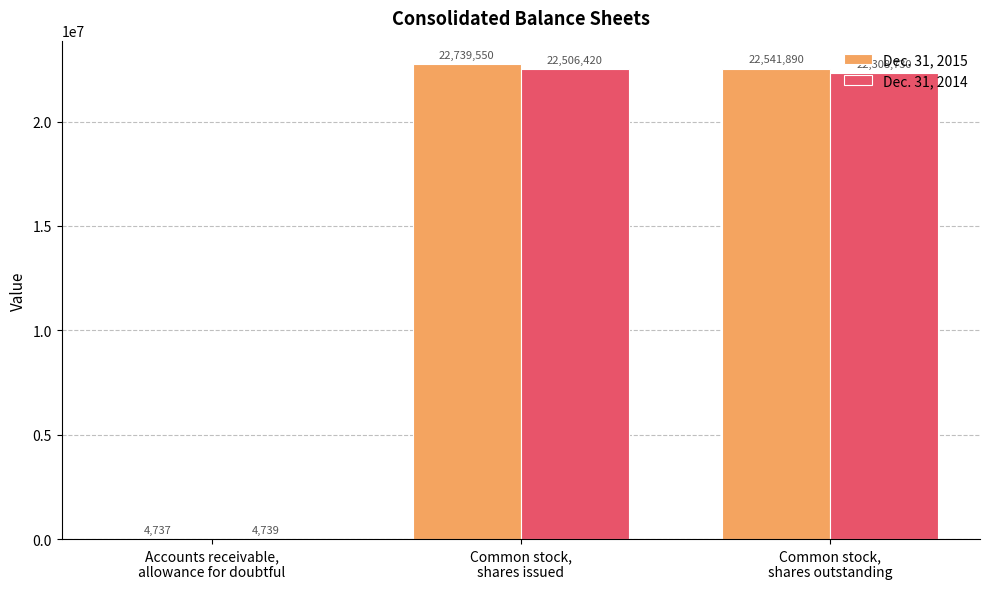

What is the maximum value for Dec. 31, 2014?

22506420